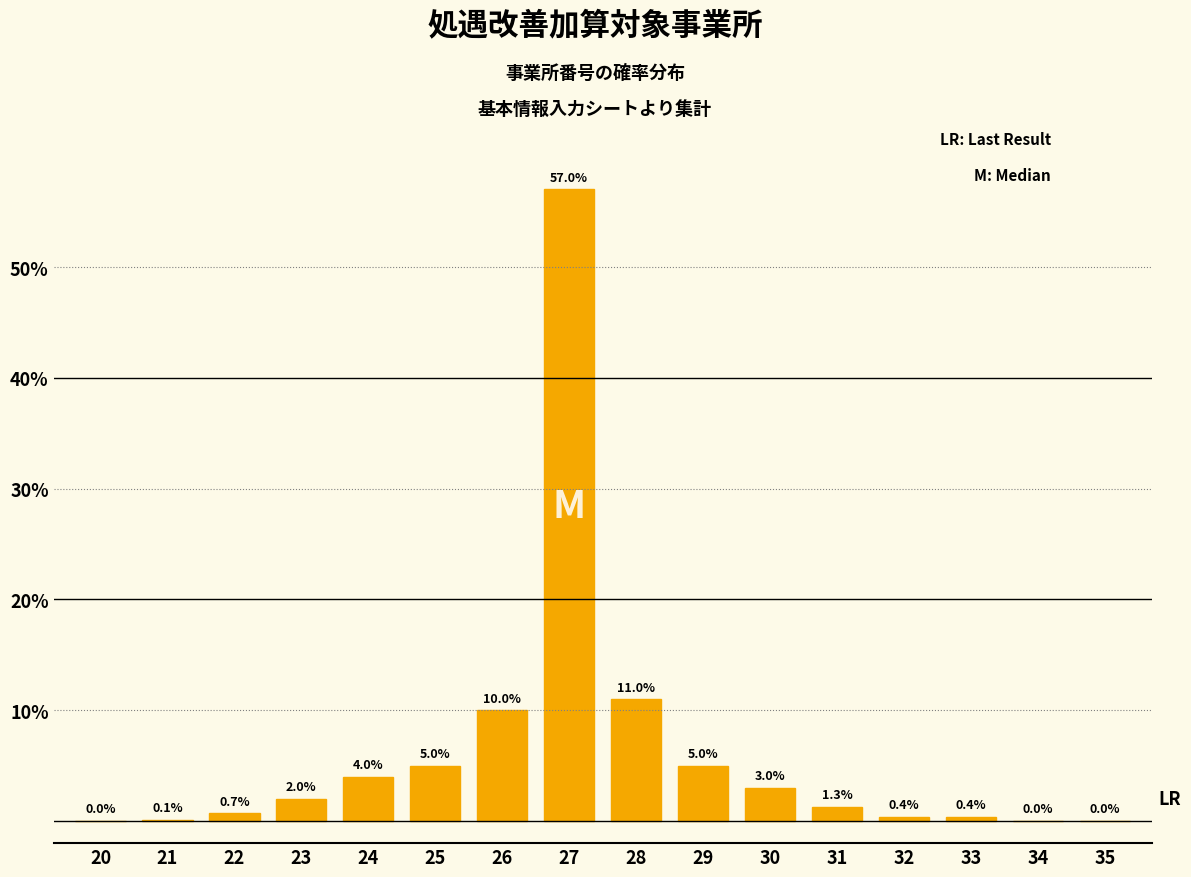

Reading left to right, list all the values displayed in this chart.

20=0.0	21=0.1	22=0.7	23=2.0	24=4.0	25=5.0	26=10.0	27=57.0	28=11.0	29=5.0	30=3.0	31=1.3	32=0.4	33=0.4	34=0.0	35=0.0